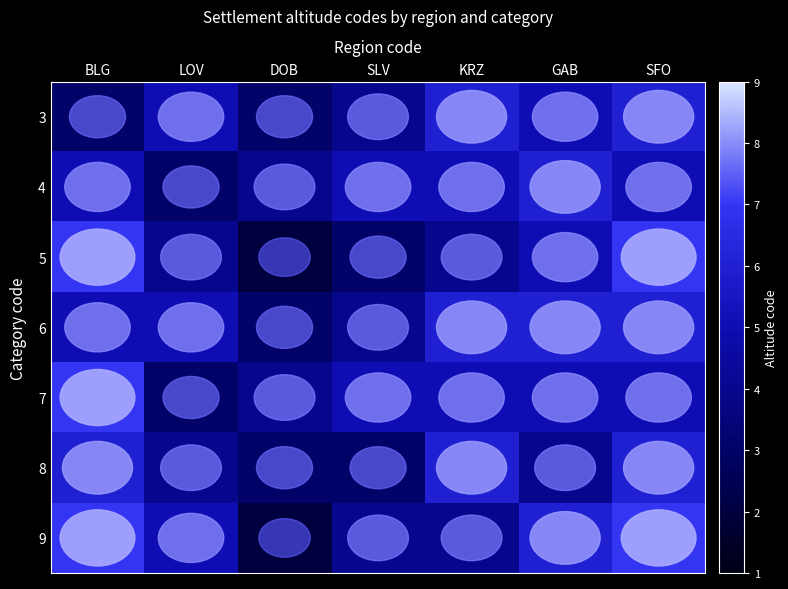

What is the difference between the highest and lowest values at LOV?

2